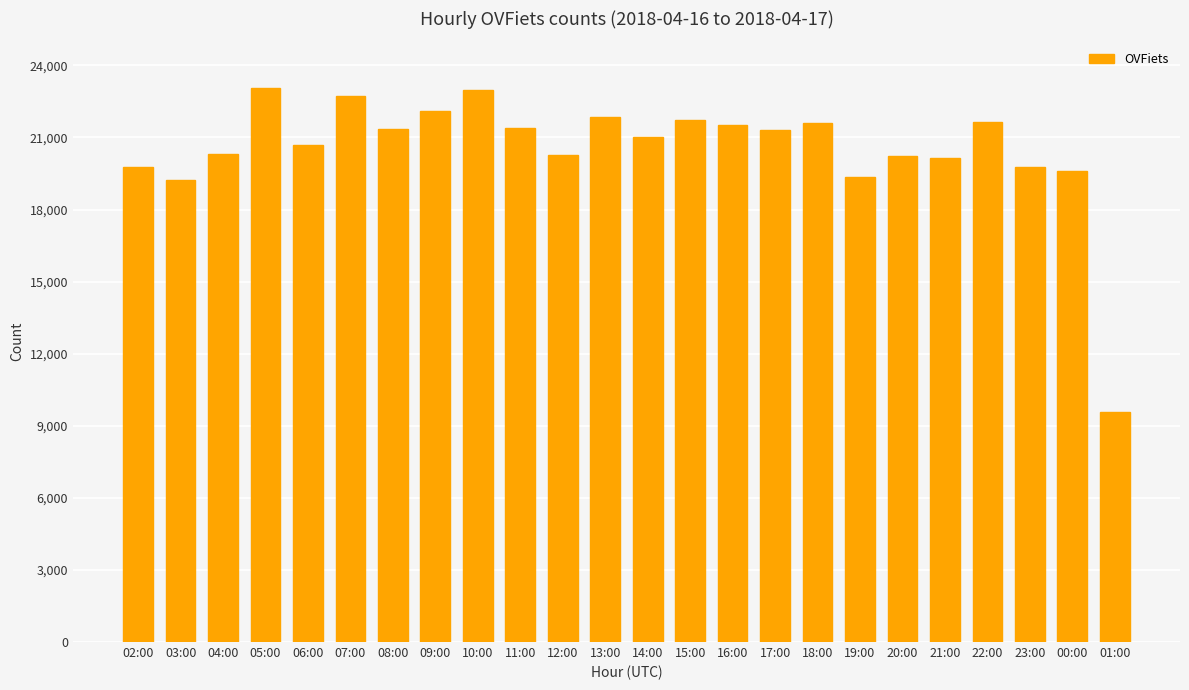

The value at 23:00 is 19778. True or false?

True